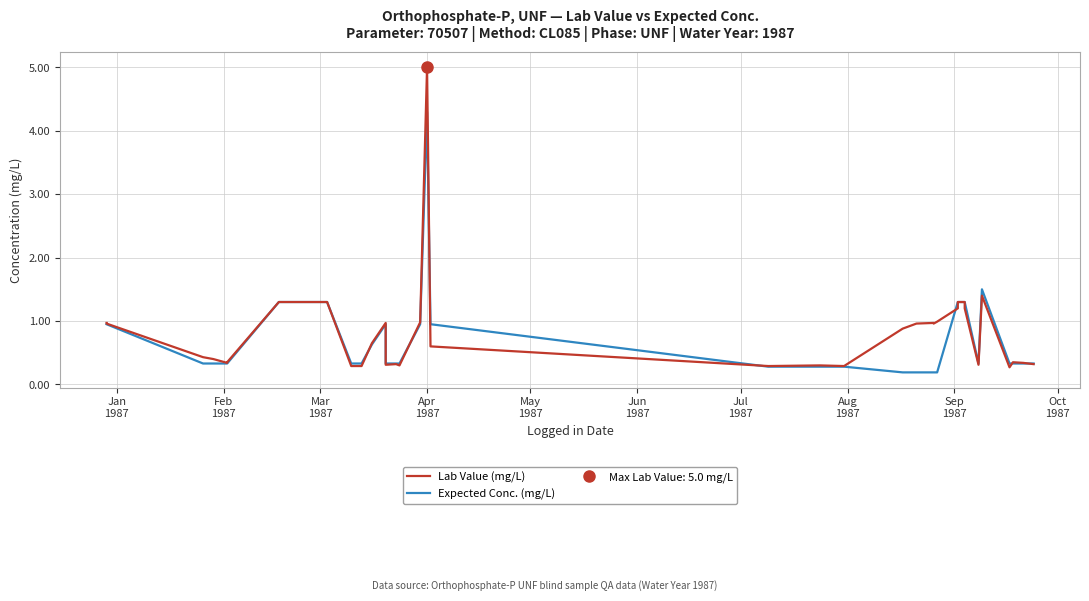

Between Feb
1987 and Aug
1987, which series saw the biggest shift?

Expected Conc. (mg/L)